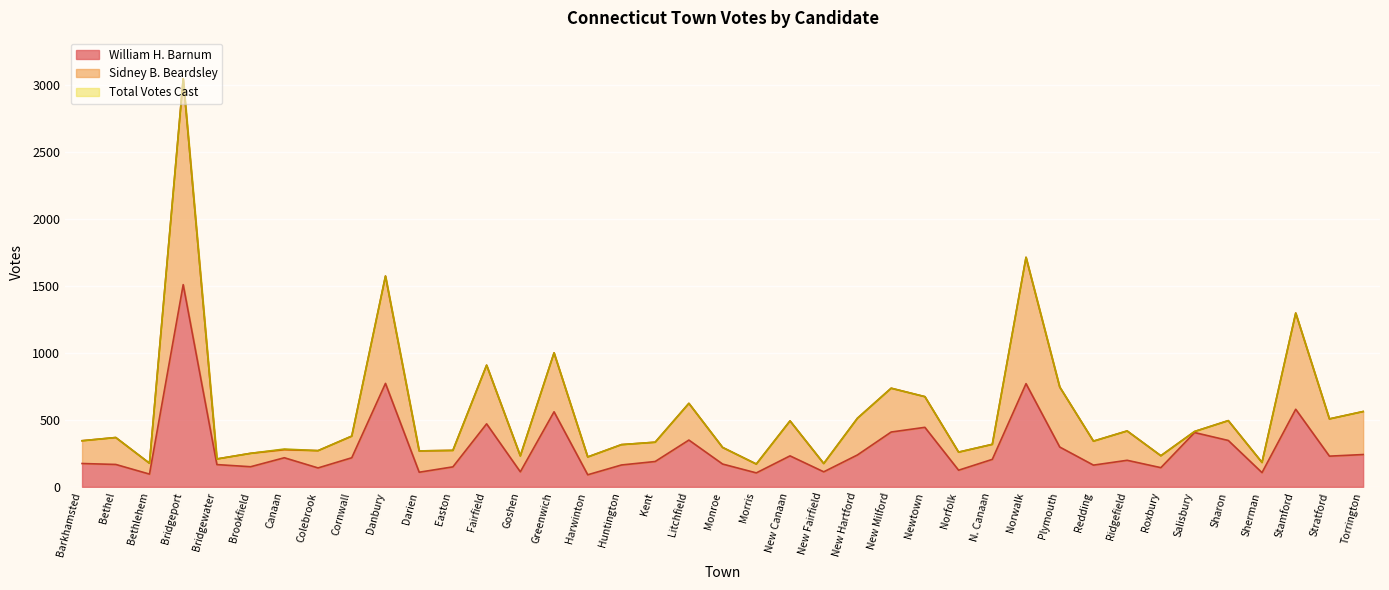

Does the chart display data point markers on the line(s)?

No